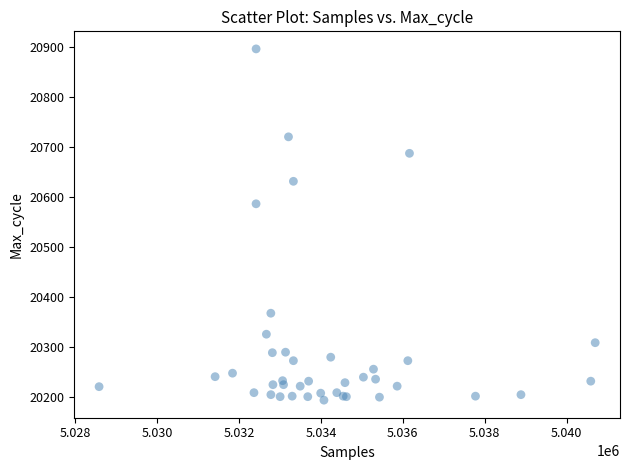

What Y value in the scatter plot is closest to 20544?

20586